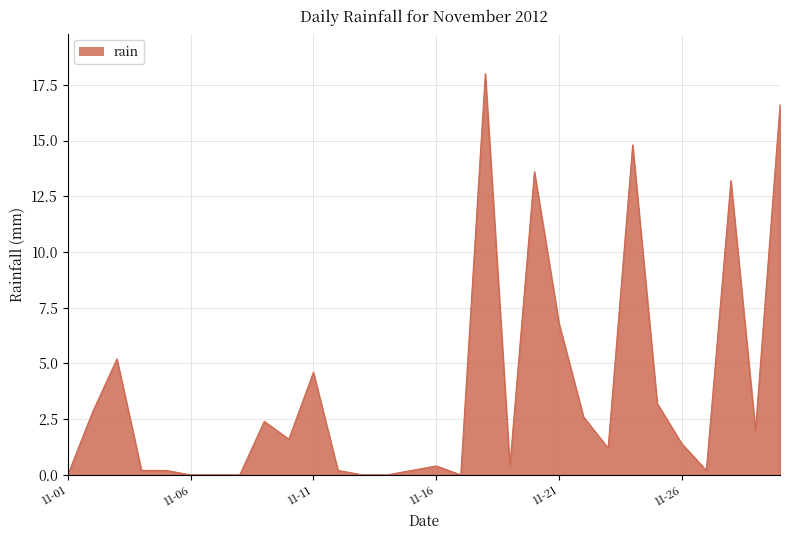

What is the difference between the maximum and minimum values?

18.0